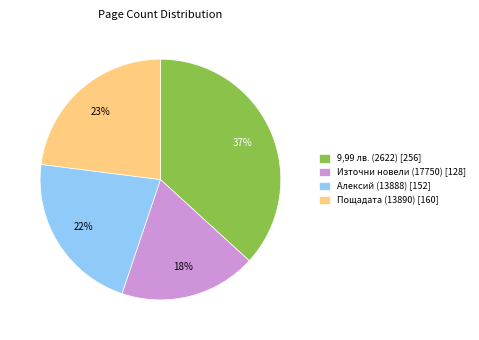

Which category has the smallest portion of the pie?

Източни новели (17750)